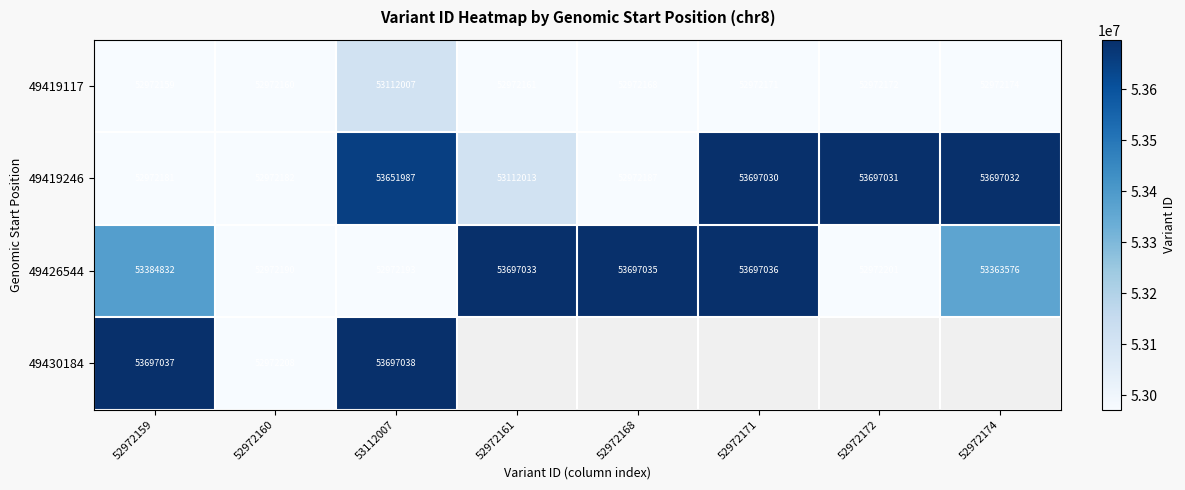

What is the sum of the 49419117 values at 52972171 and 52972174?

105944345